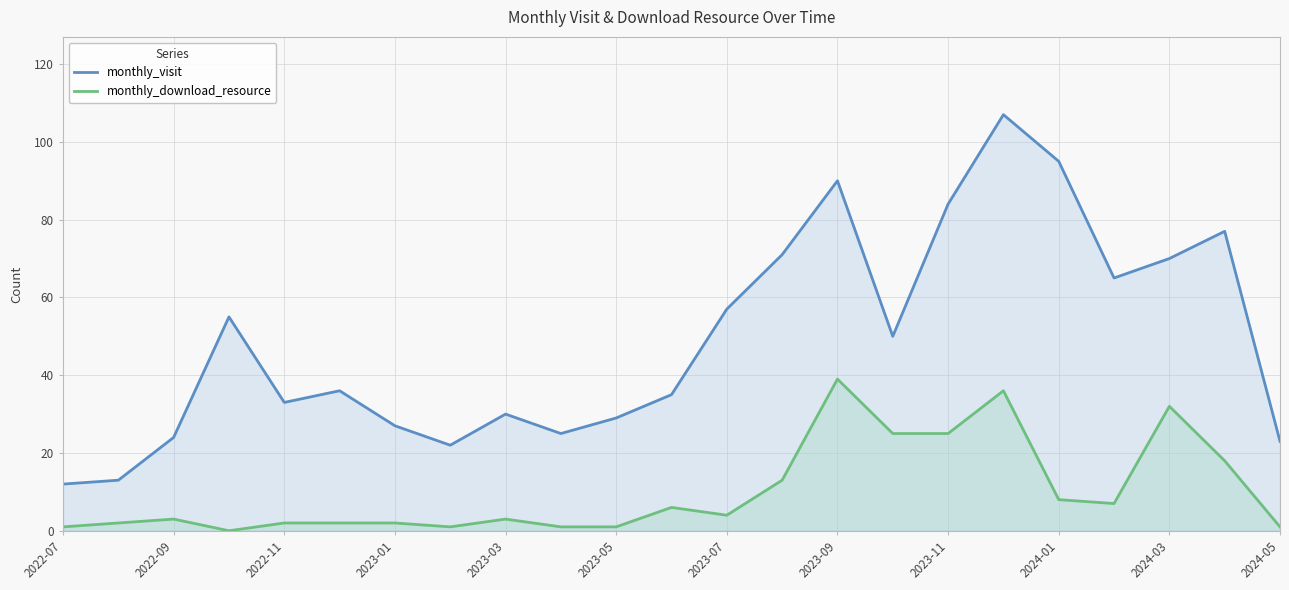

How many values in the monthly_download_resource series exceed 3?

11